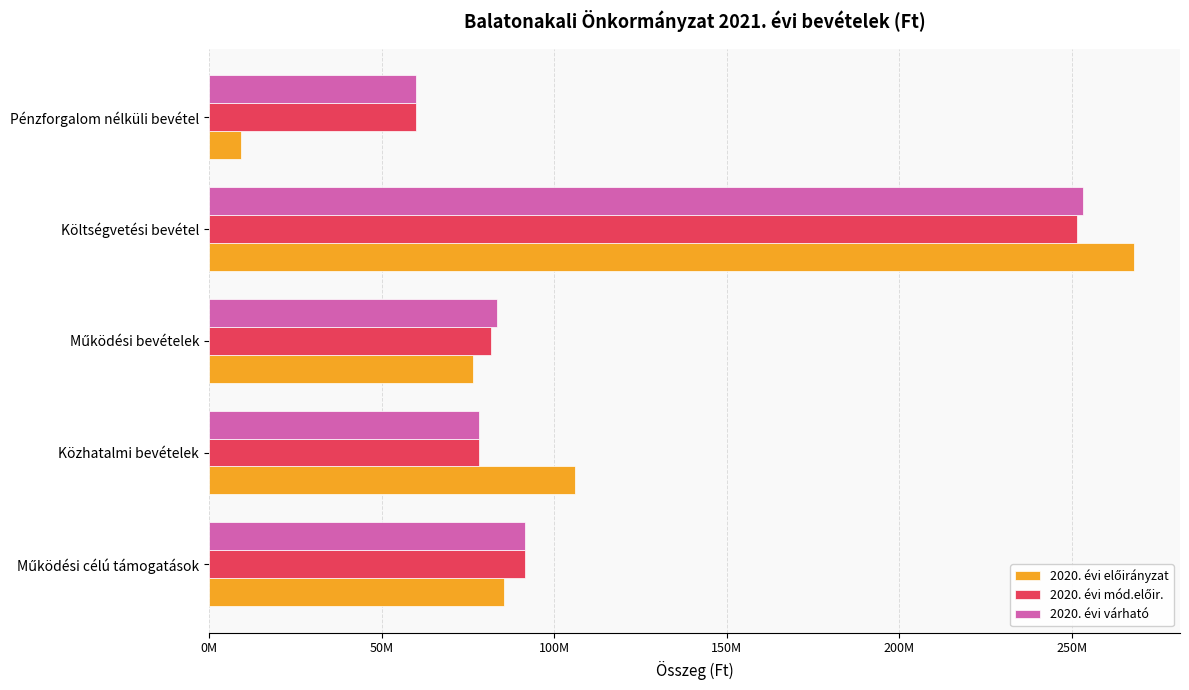

What is the difference between the maximum and second lowest values in the 2020. évi mód.előir. series?

173116986